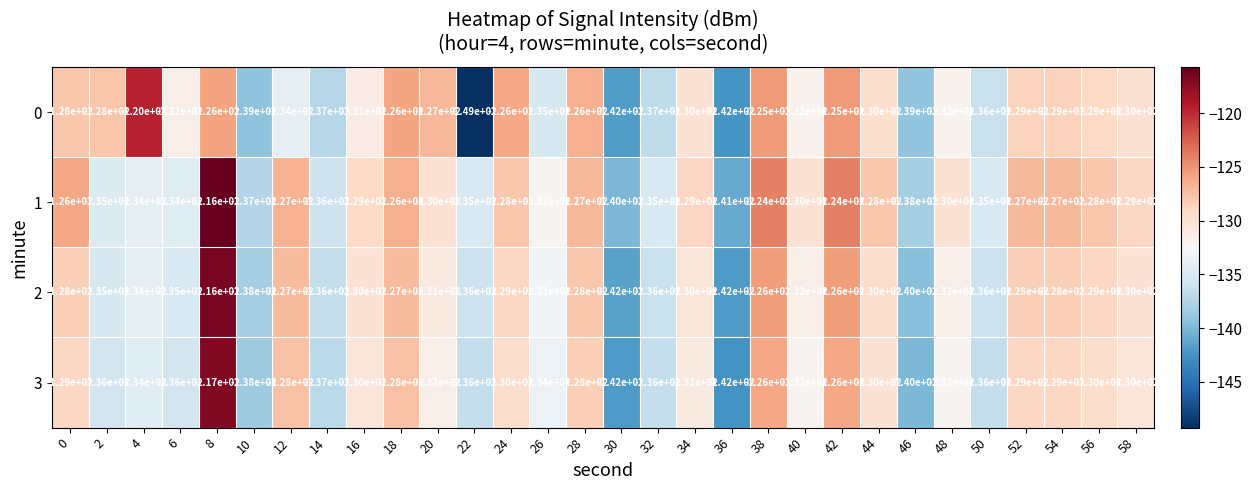

What is the sum of the 1 values at 32 and 4?

-269